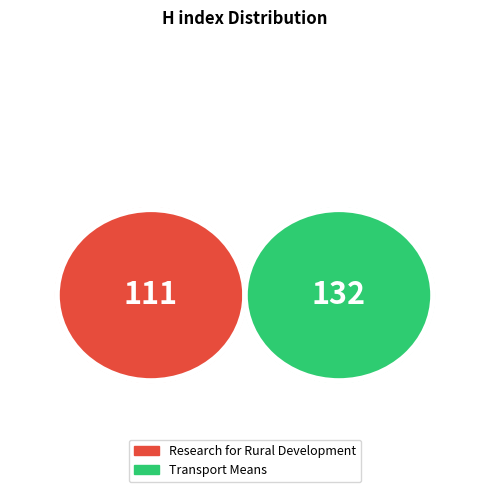

To the nearest percent, what percentage of the pie is Research for Rural Development?

46%